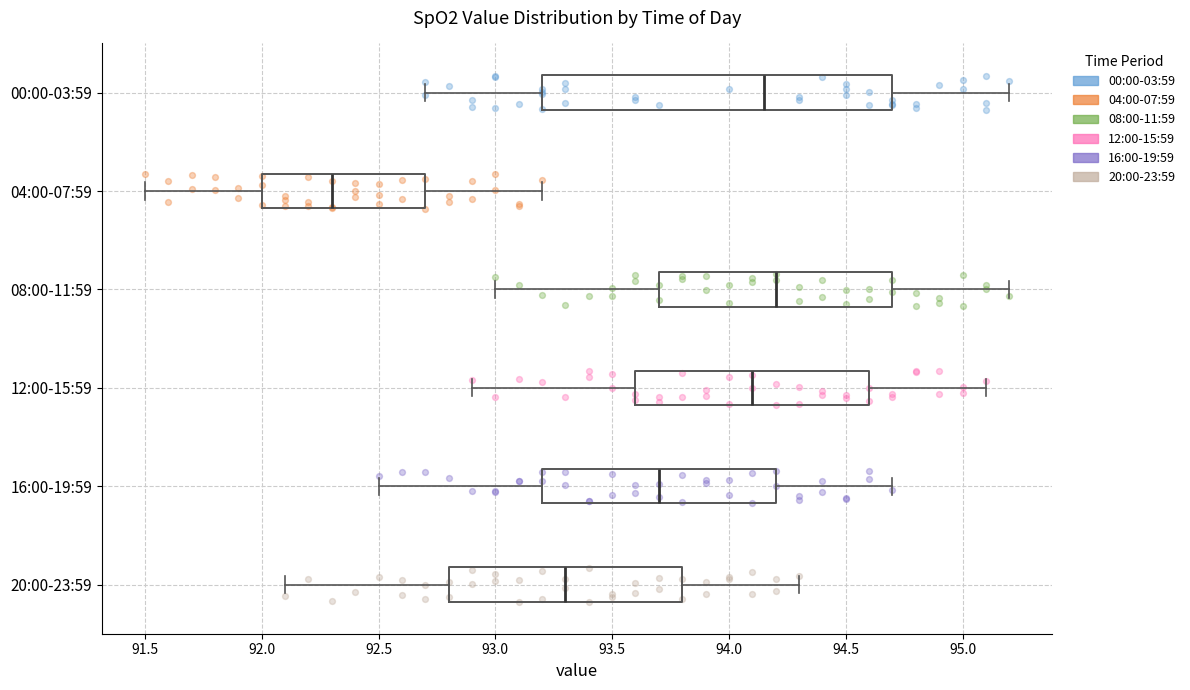

Where does the right whisker of the box for 12:00-15:59 end on the x-axis? The values are not printed on the chart, so give them approximately, as read against the axis.

95.10